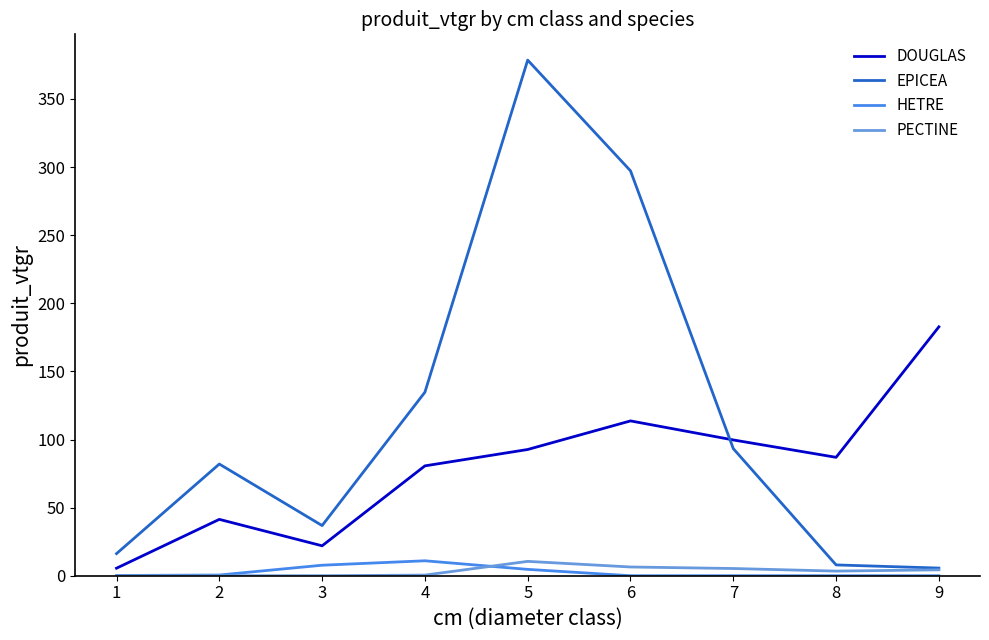

How many lines are shown in the chart?

4